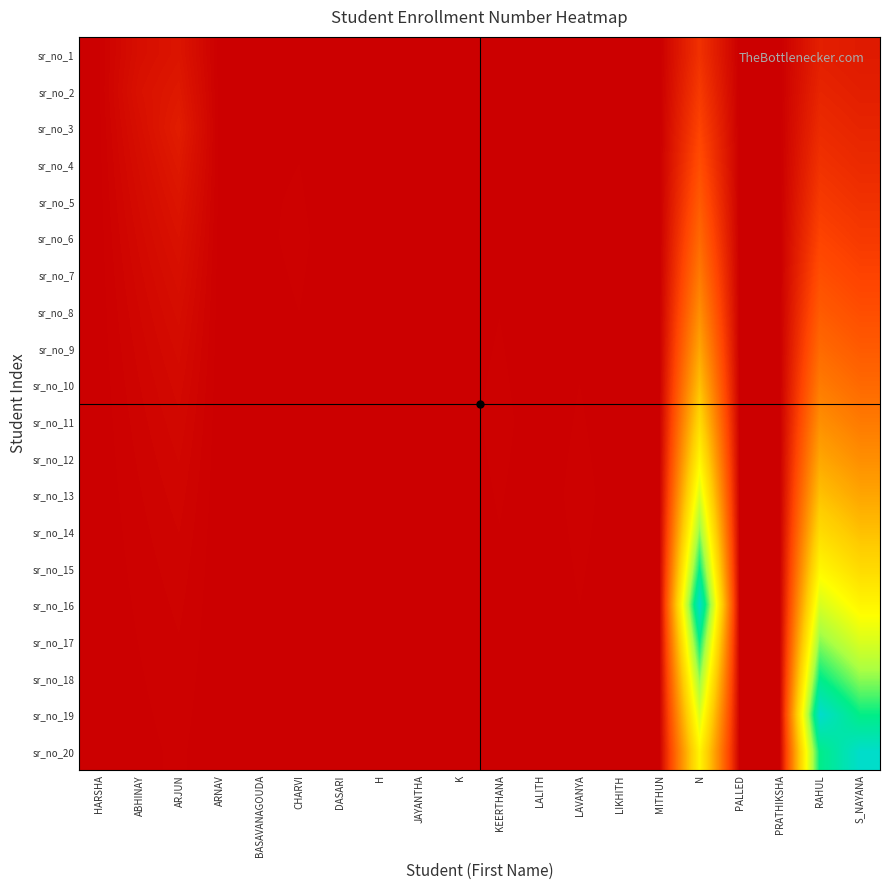

Count the number of data series in this chart.

20